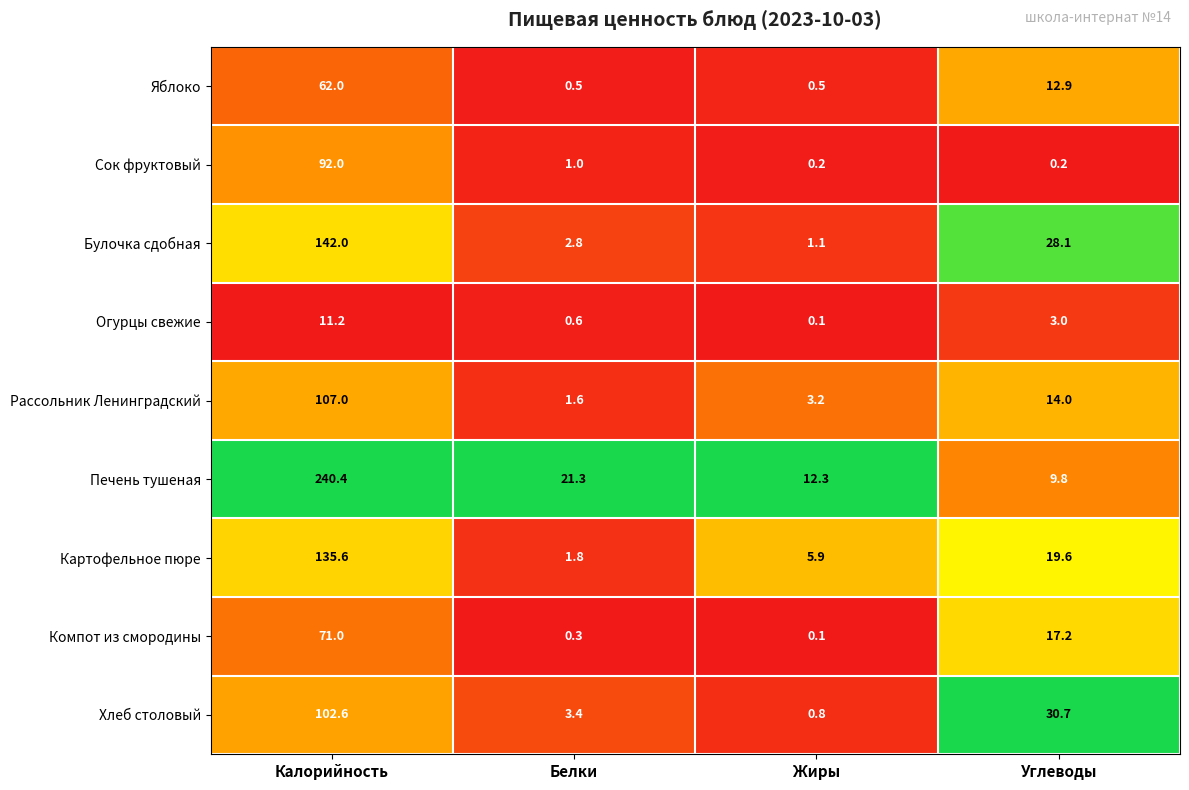

What is the difference between the highest and lowest values at Жиры?

12.2